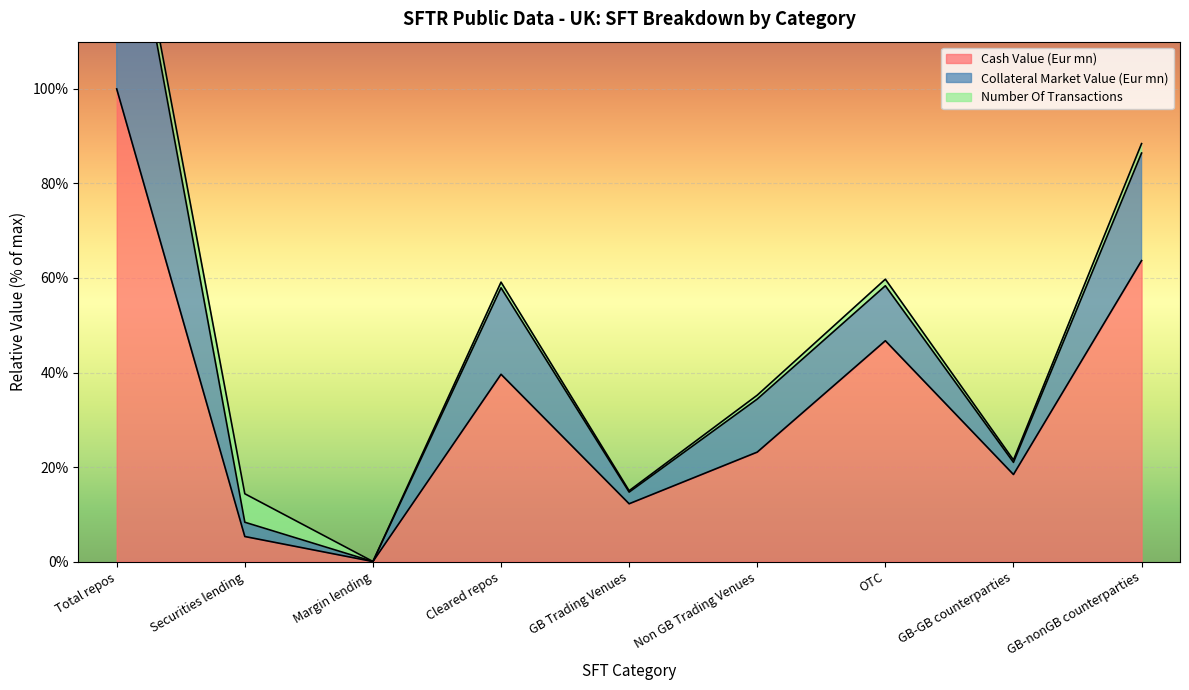

Between Total repos and Margin lending, which series saw the biggest shift?

Collateral Market Value (Eur mn)